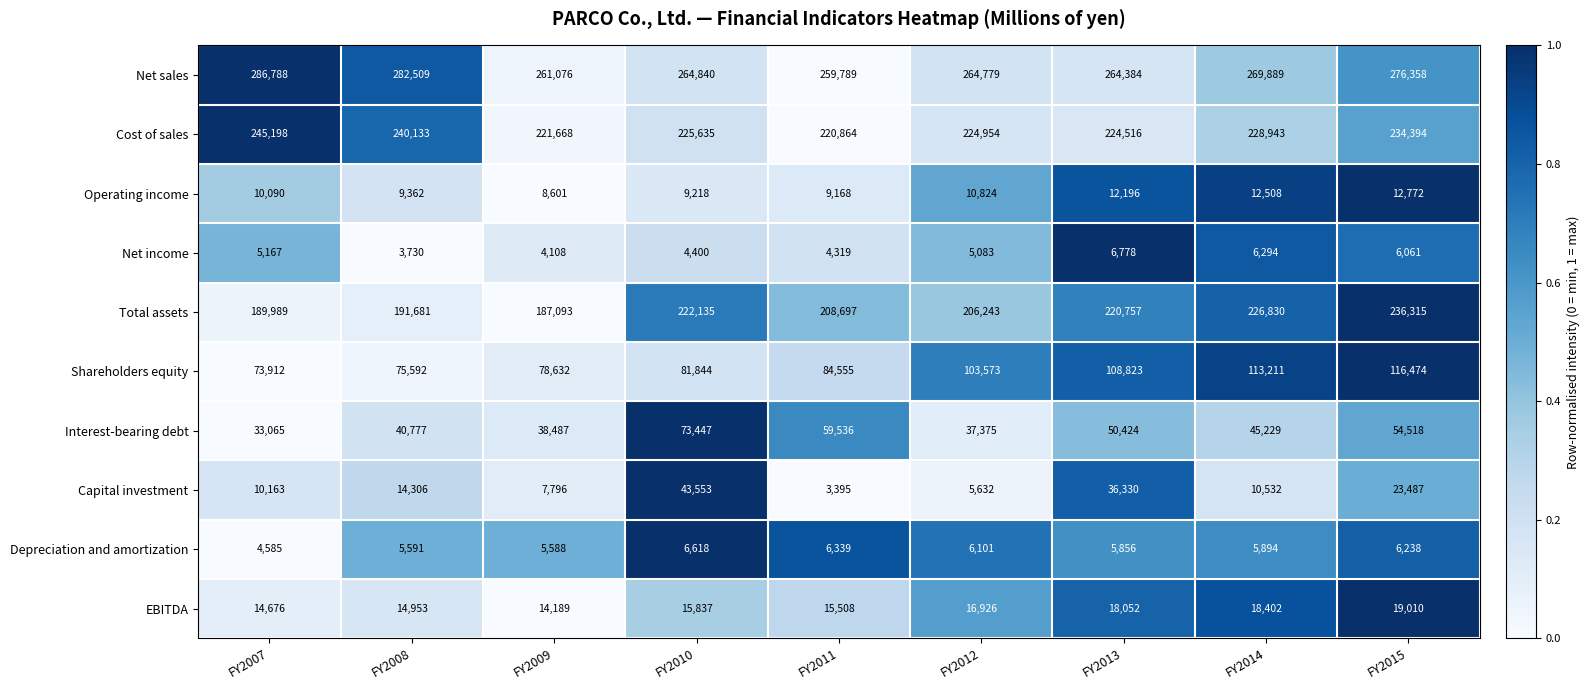

At FY2010, list the series in order from smallest to largest.

Net income, Depreciation and amortization, Operating income, EBITDA, Capital investment, Interest-bearing debt, Shareholders equity, Total assets, Cost of sales, Net sales